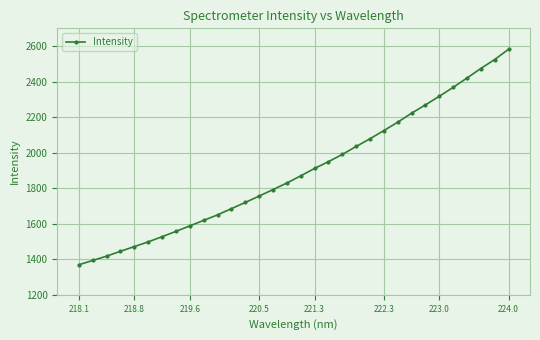

What is the maximum value shown in the chart?

2581.9